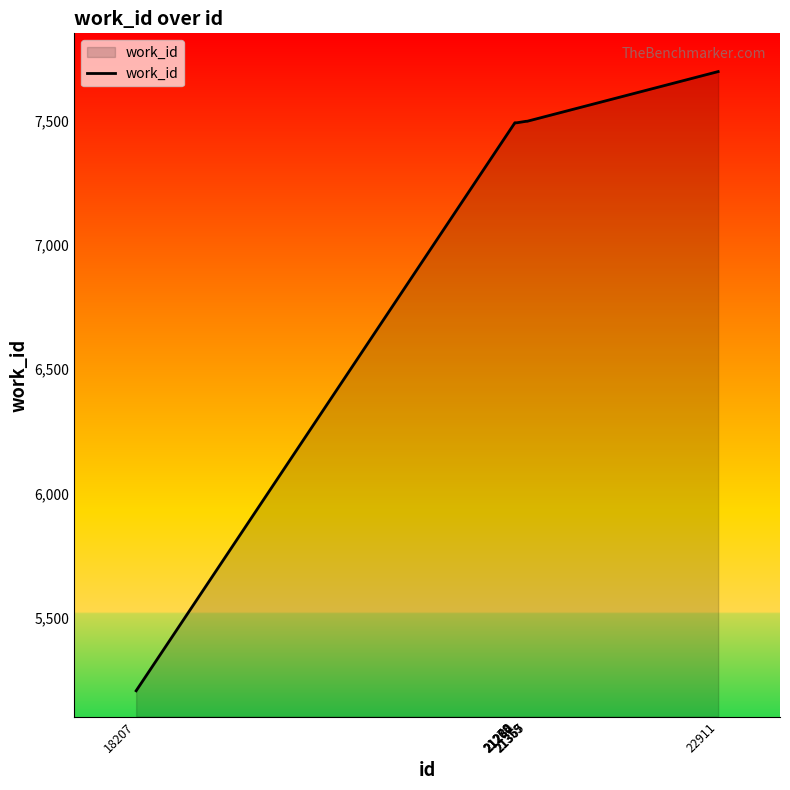

What is the greatest value displayed?

7698